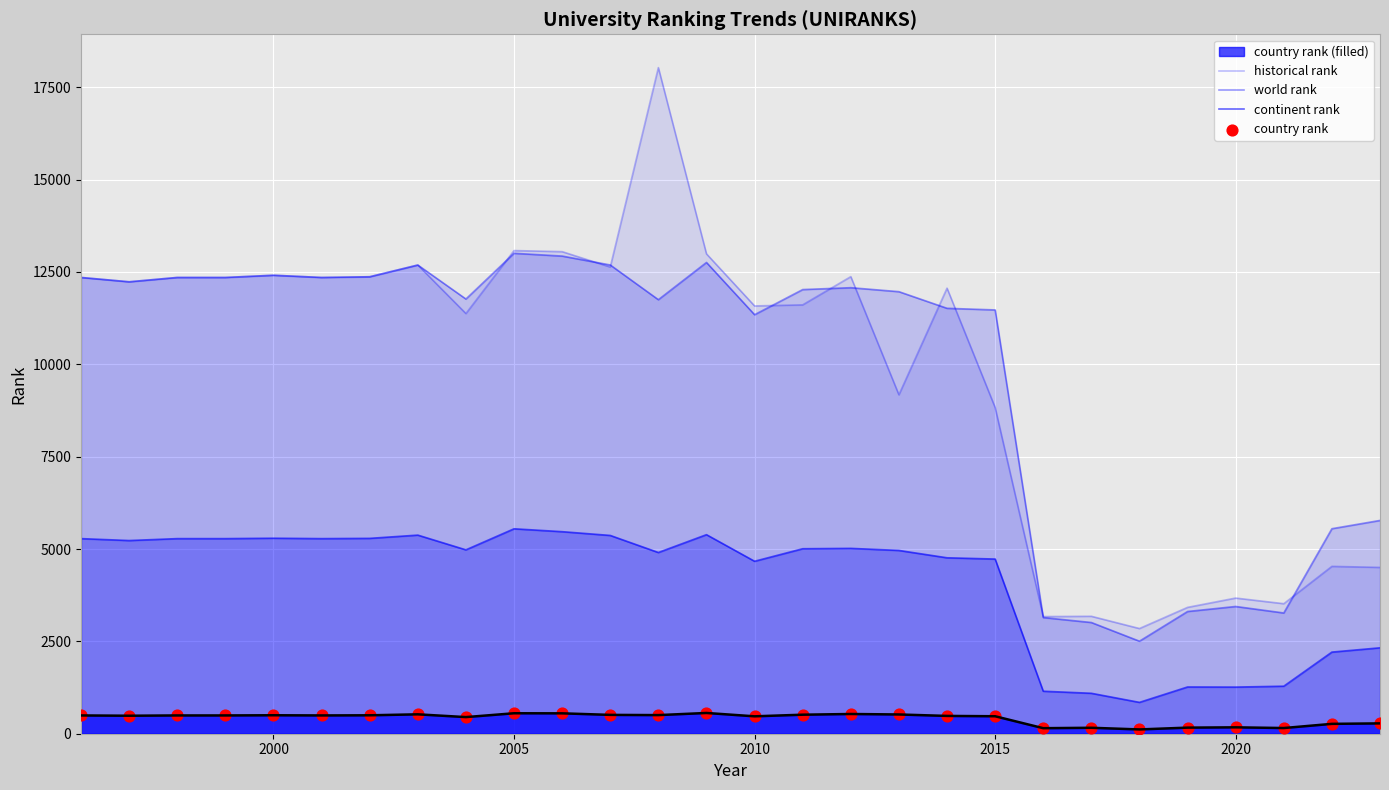

Which series has the largest total across all categories?

historical rank